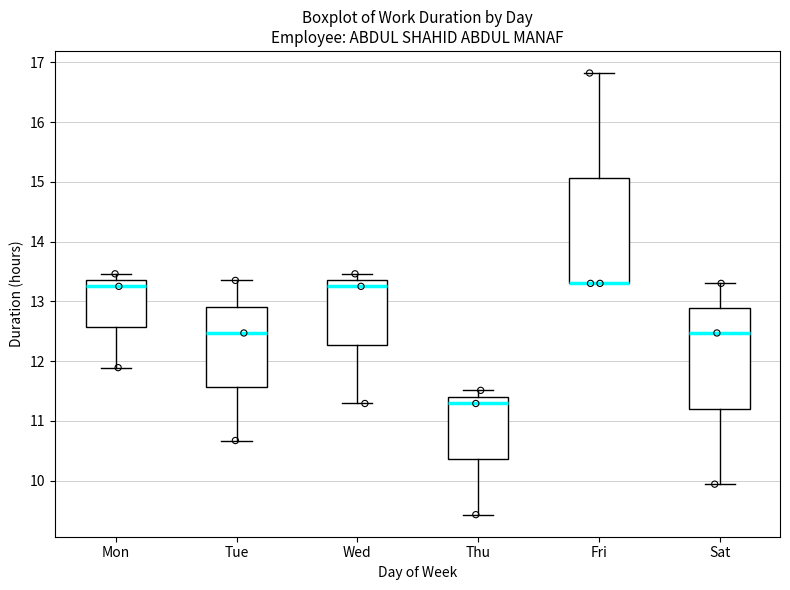

Reading left to right, read every box against the y-axis: the position of its median line, the range the box covers, and the ends of its whiskers. The values are not printed on the chart, so give them approximately, as read against the axis.

Mon: median 13.3, box 12.6 to 13.4, whiskers 11.9 to 13.5
Tue: median 12.5, box 11.6 to 12.9, whiskers 10.7 to 13.4
Wed: median 13.3, box 12.3 to 13.4, whiskers 11.3 to 13.5
Thu: median 11.3, box 10.4 to 11.4, whiskers 9.4 to 11.5
Fri: median 13.3 (drawn on the box's lower edge), box 13.3 to 15.1, whiskers 13.3 to 16.8
Sat: median 12.5, box 11.2 to 12.9, whiskers 9.9 to 13.3